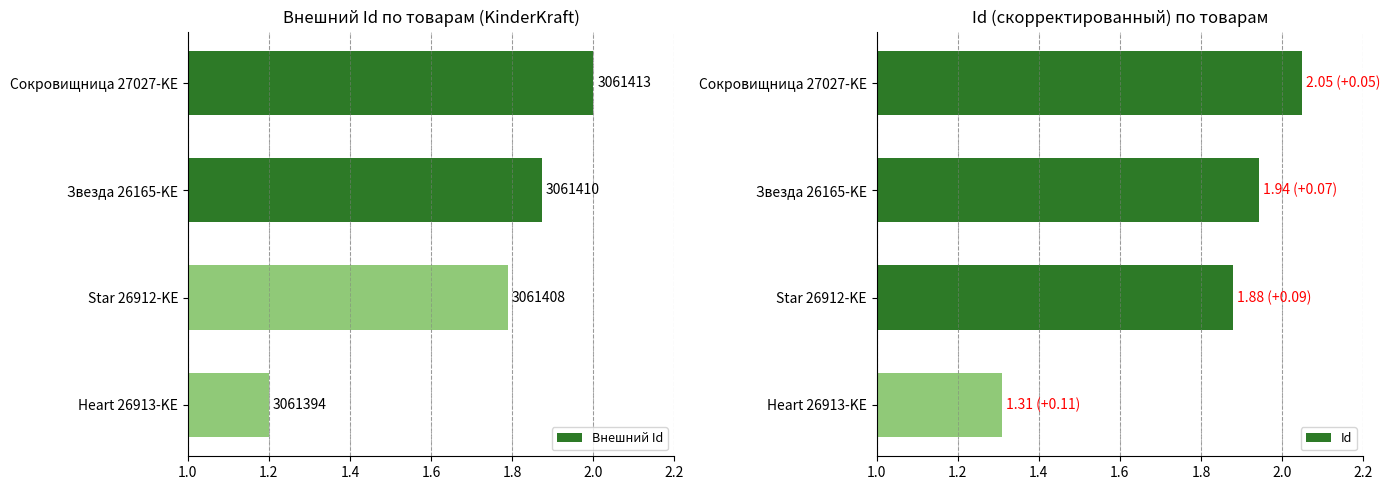

Rank the categories by Id value from lowest to highest.

Heart 26913-KE, Star 26912-KE, Звезда 26165-KE, Сокровищница 27027-KE